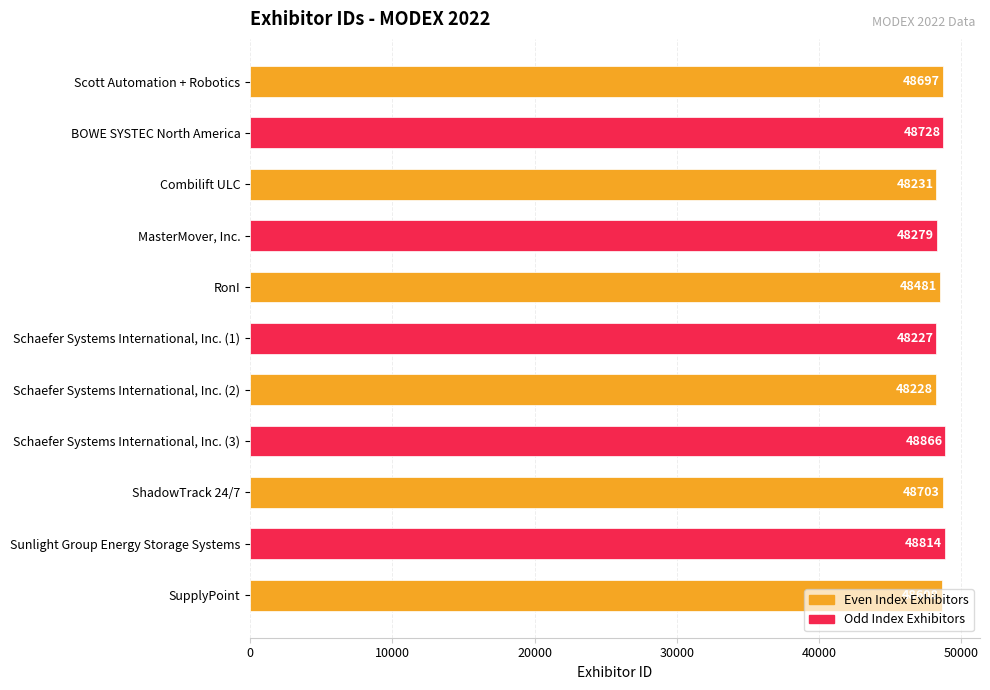

How many data points does each series have?

11